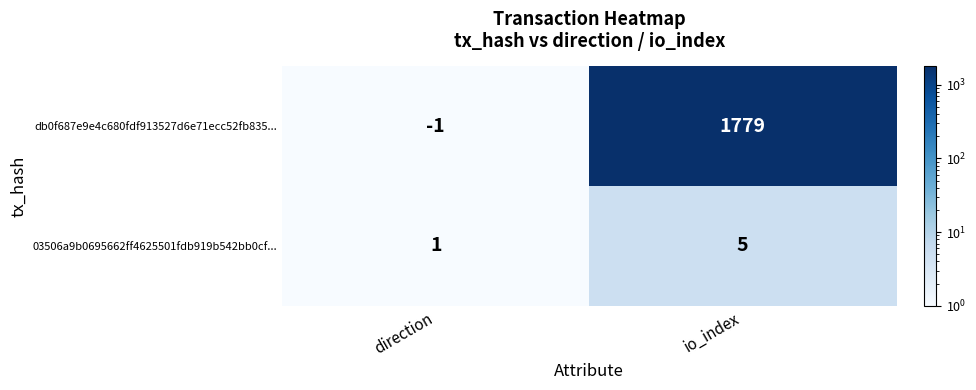

At how many categories does at least one series exceed 962?

1